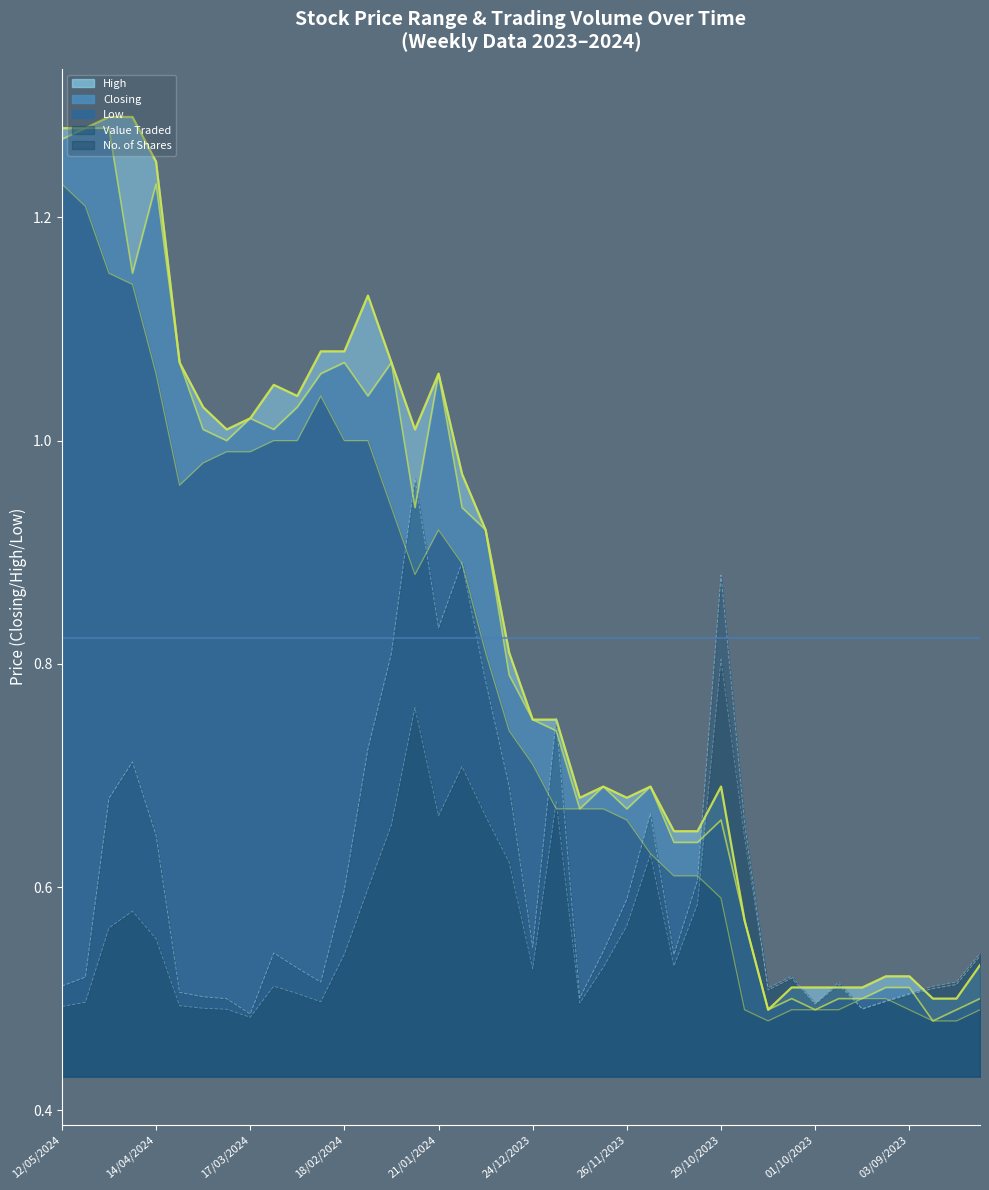

At how many categories does at least one series exceed 1?

17